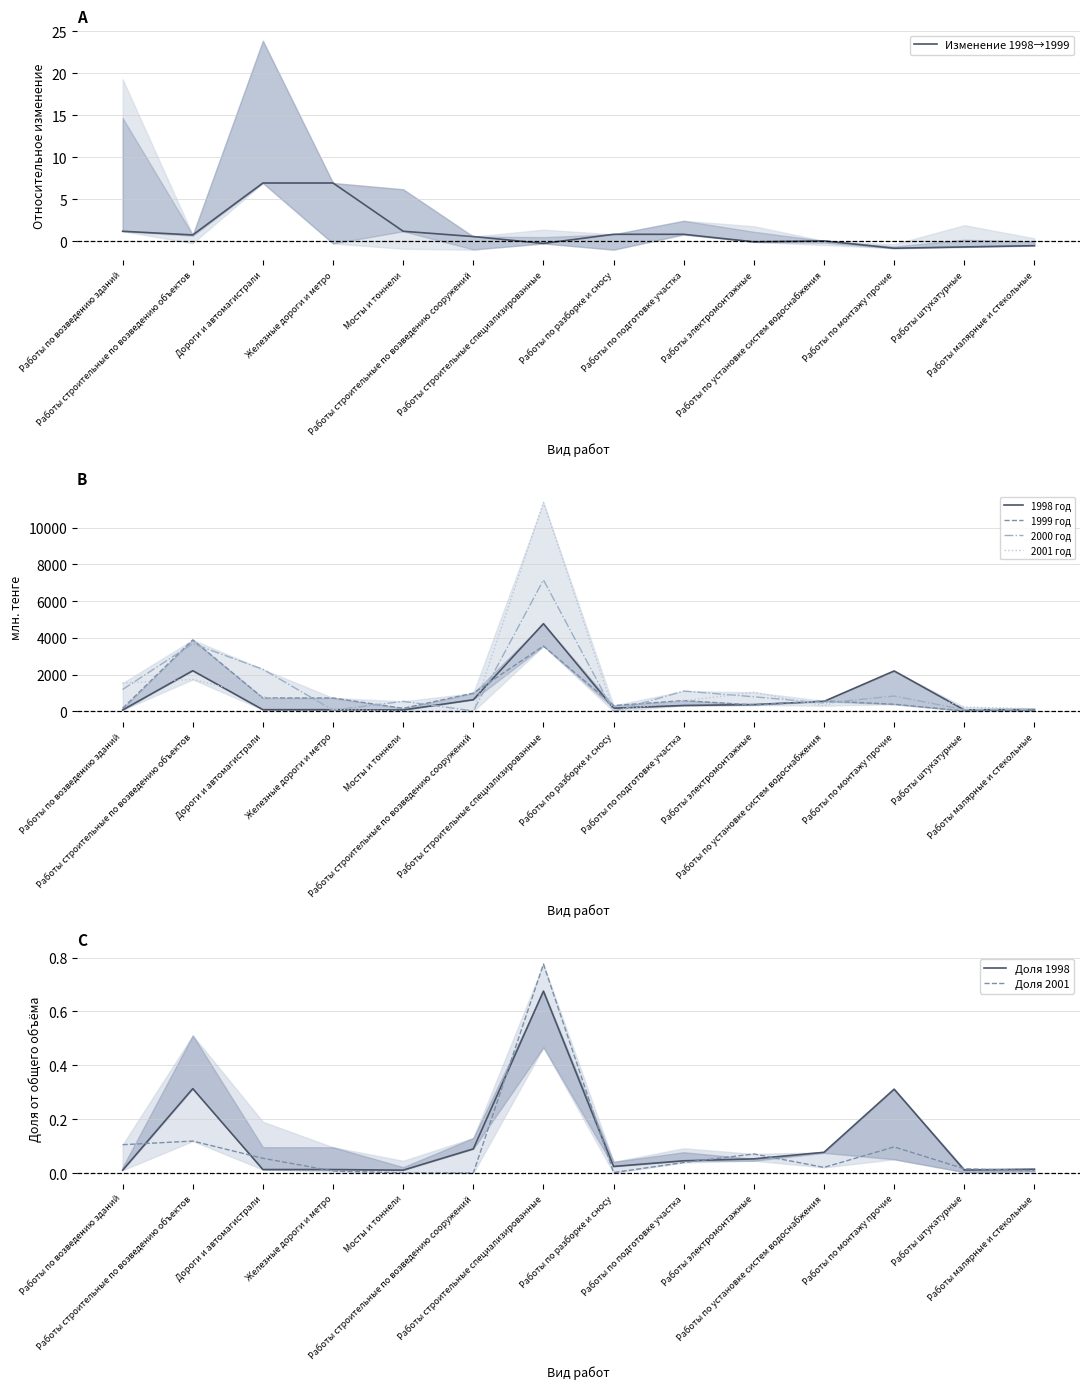

How many distinct data groups are displayed?

4